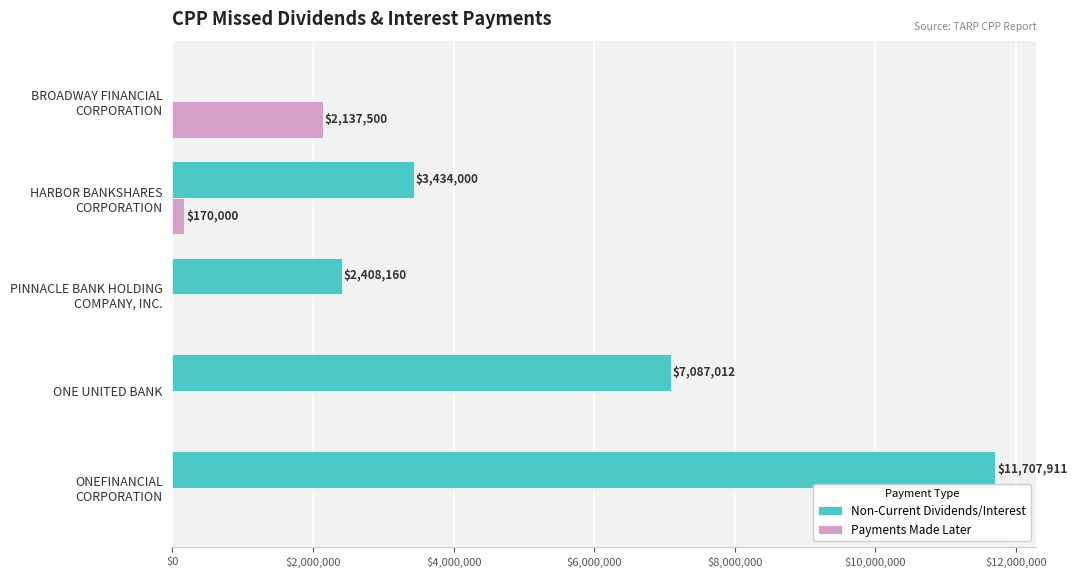

True or false: Payments Made Later has a value of 875762.2 at ONE UNITED BANK.

False